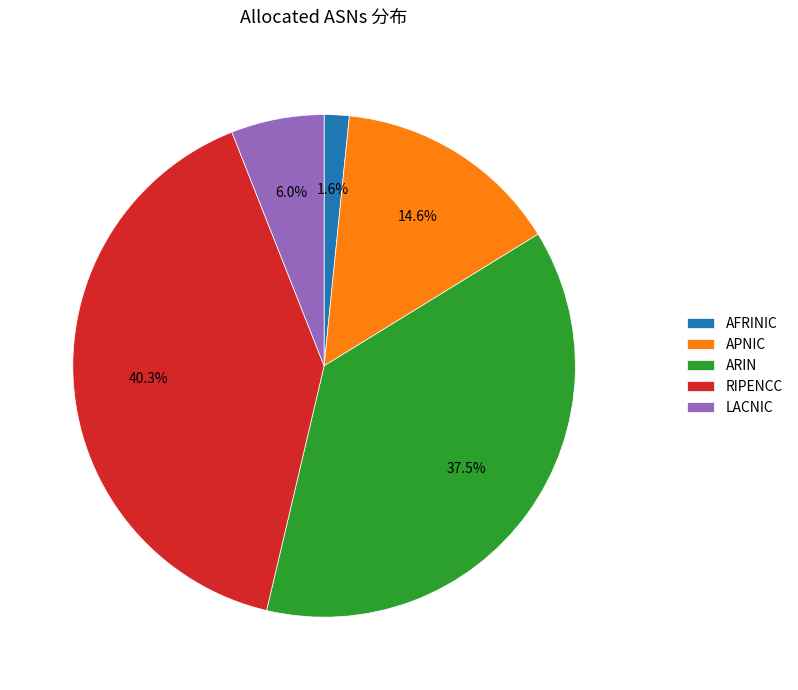

Is there a majority slice in this chart?

No